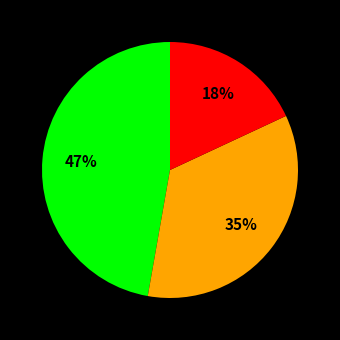

Is there any slice that represents more than half of the pie?

No